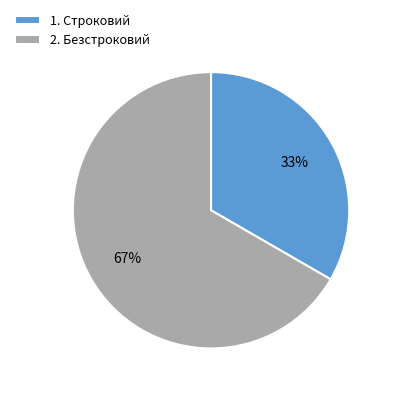

What is the ratio of the value at 2. Безстроковий to the value at 1. Строковий?

2.0